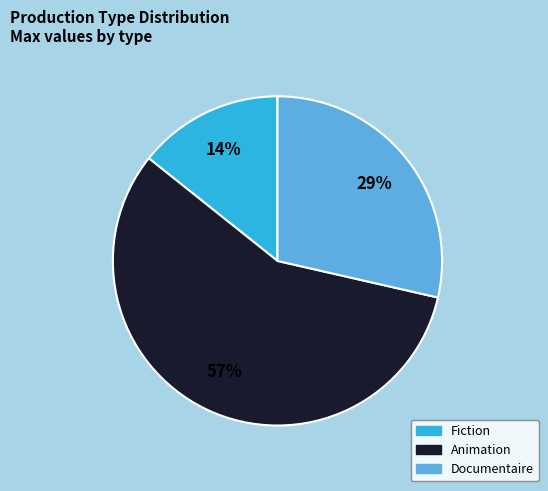

To the nearest percent, what is the average slice percentage?

33%